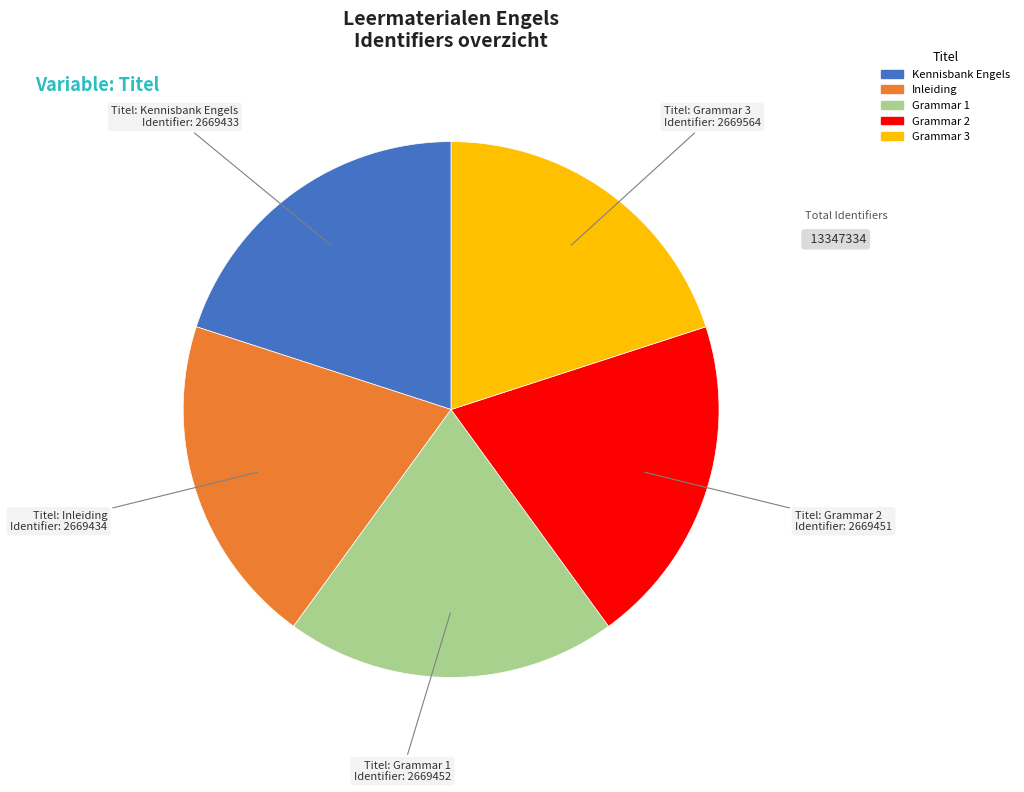

How many slices are in this pie chart?

5